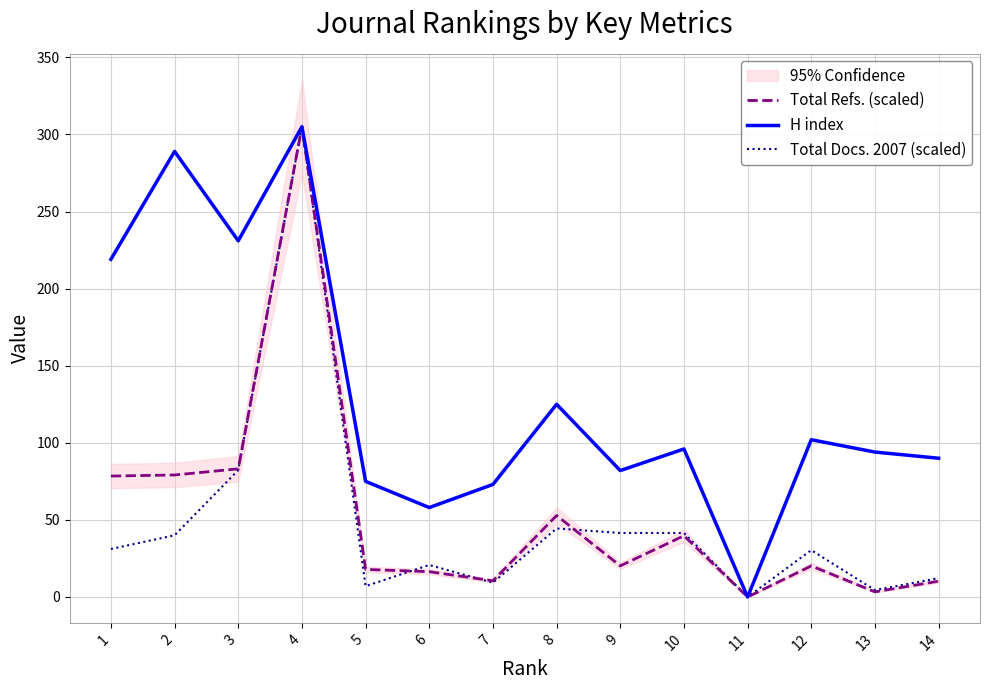

At which category does Total Refs. (scaled) reach its first local valley?

7